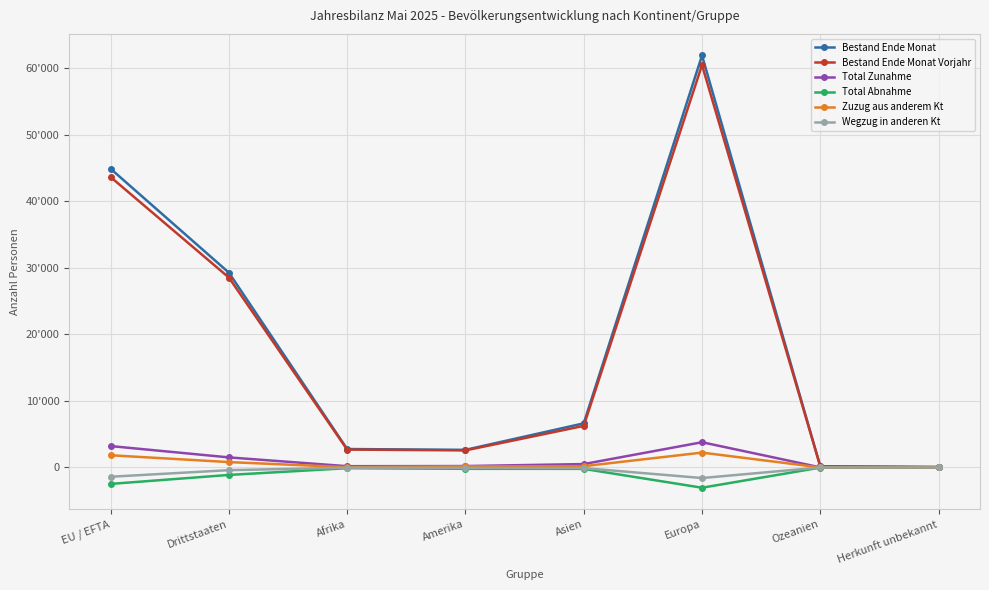

At how many categories does at least one series exceed 6641?

3